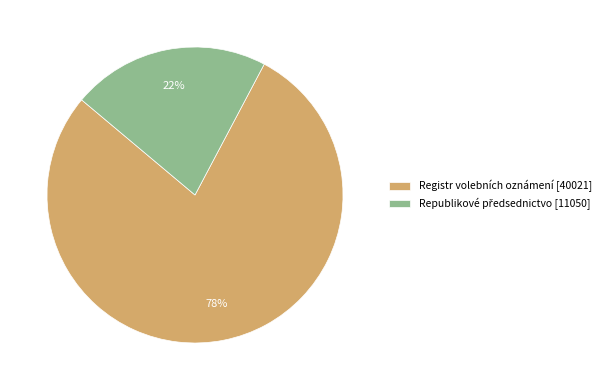

Does Registr volebních oznámení [40021] account for over 50% of the chart?

Yes